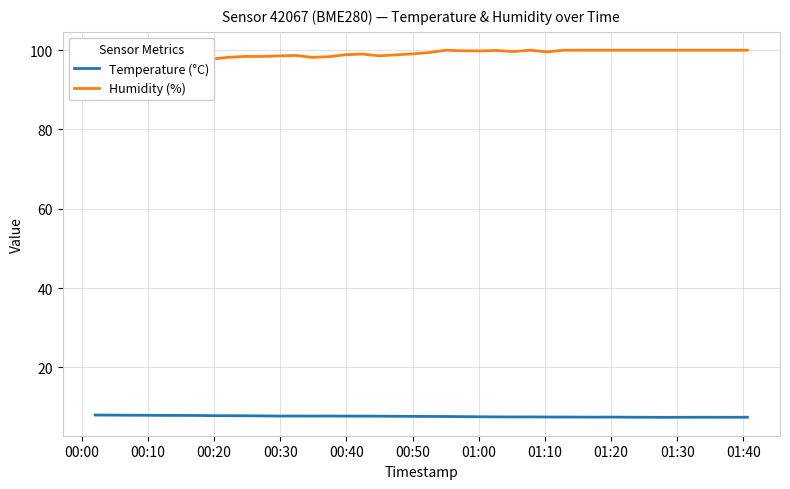

What is the value of the Temperature (°C) point at the 35th from the left?

7.4